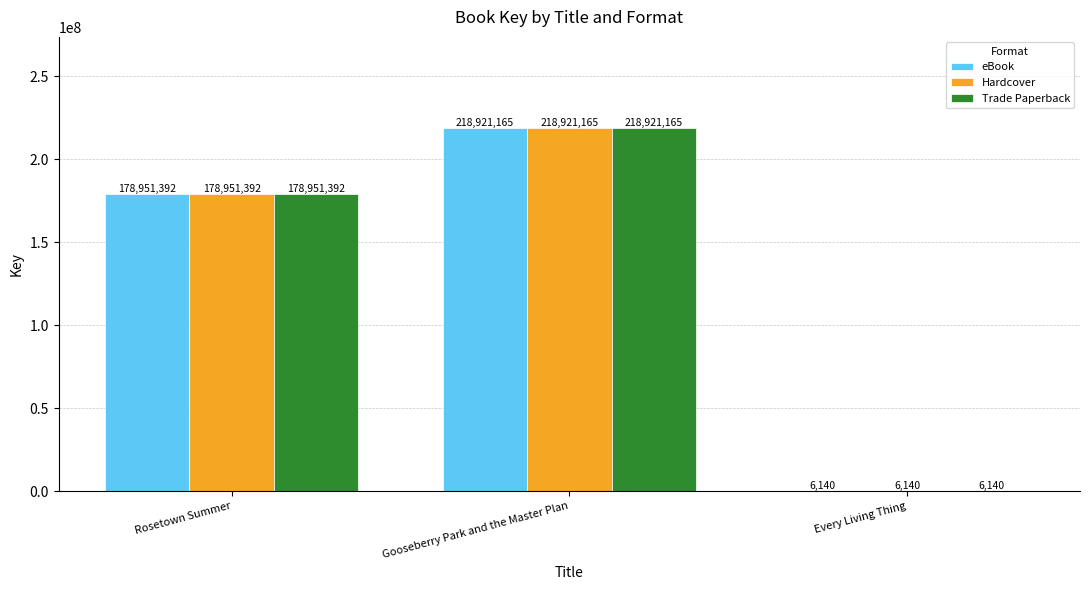

Read the Hardcover value at Gooseberry Park and the Master Plan, to the nearest 50.

218921150